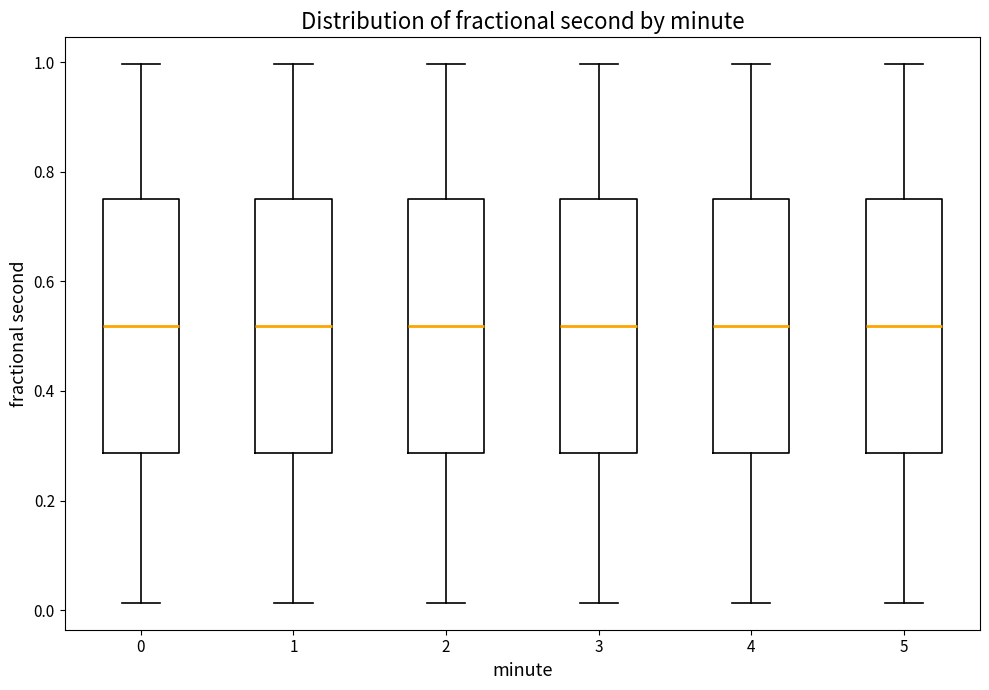

Where is the lower edge of the box at x = 1 on the y-axis? The values are not printed on the chart, so give them approximately, as read against the axis.

0.28